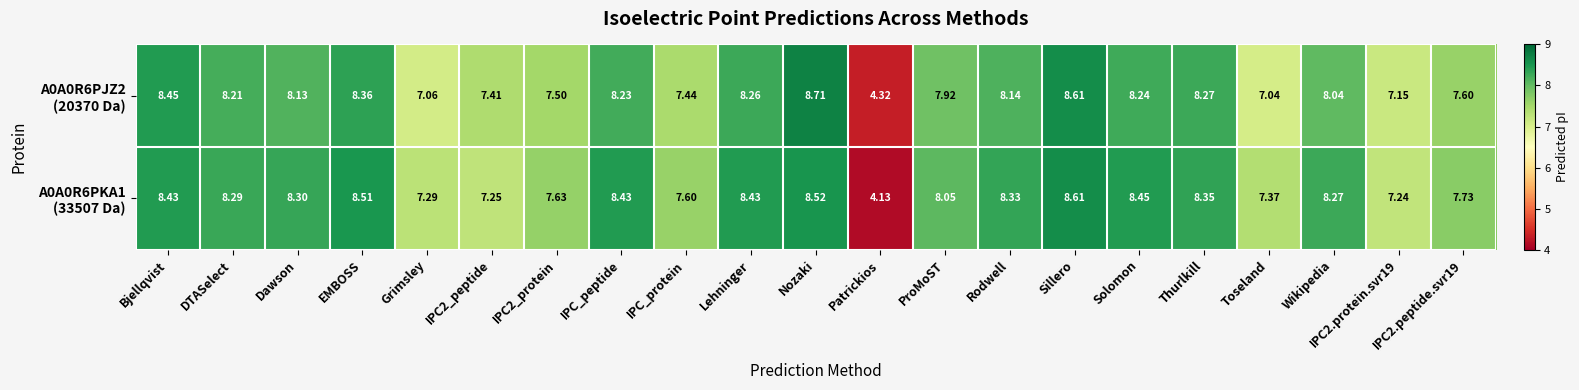

At which category does the chart reach its minimum across all series?

Patrickios